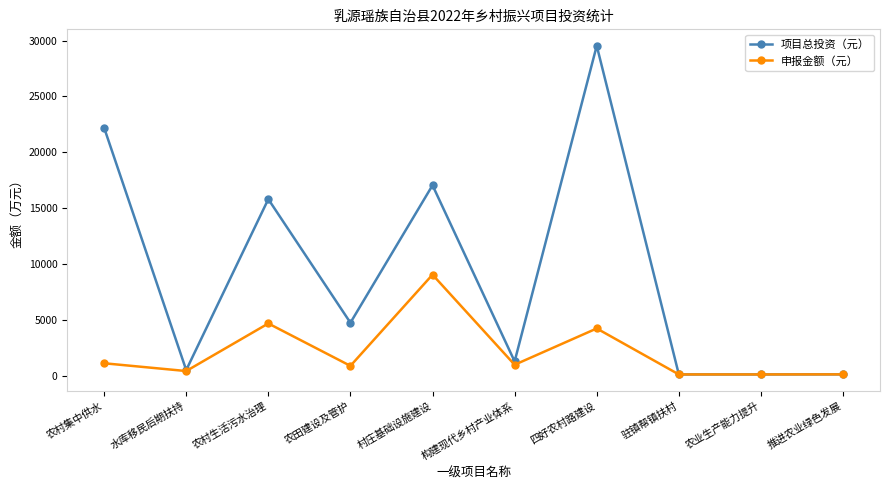

Where is the first local minimum for 申报金额（元）?

水库移民后期扶持